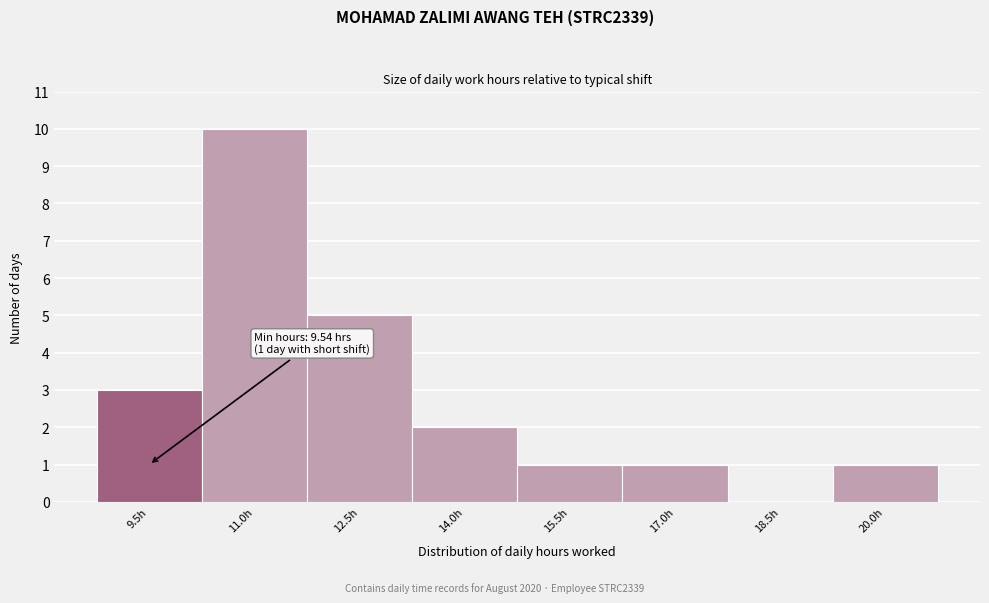

Which range on the x-axis has the tallest bar?

10.2 to 11.8